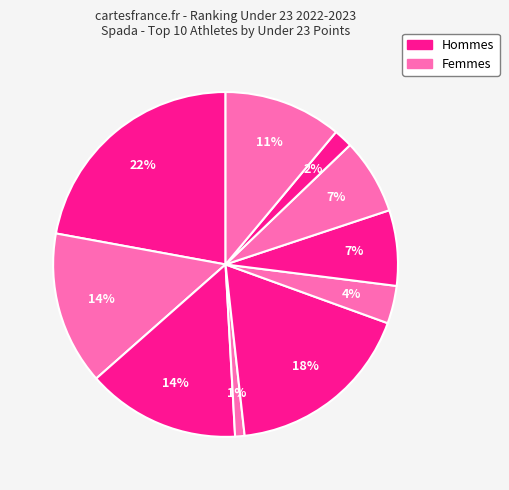

What is the largest slice in the pie chart?

TRADITI GAIA